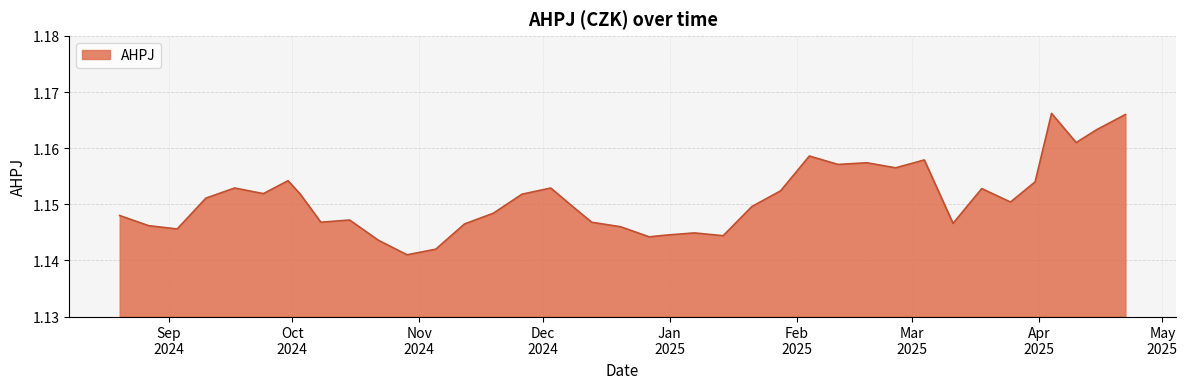

Is this an area chart (filled region under the line)?

Yes